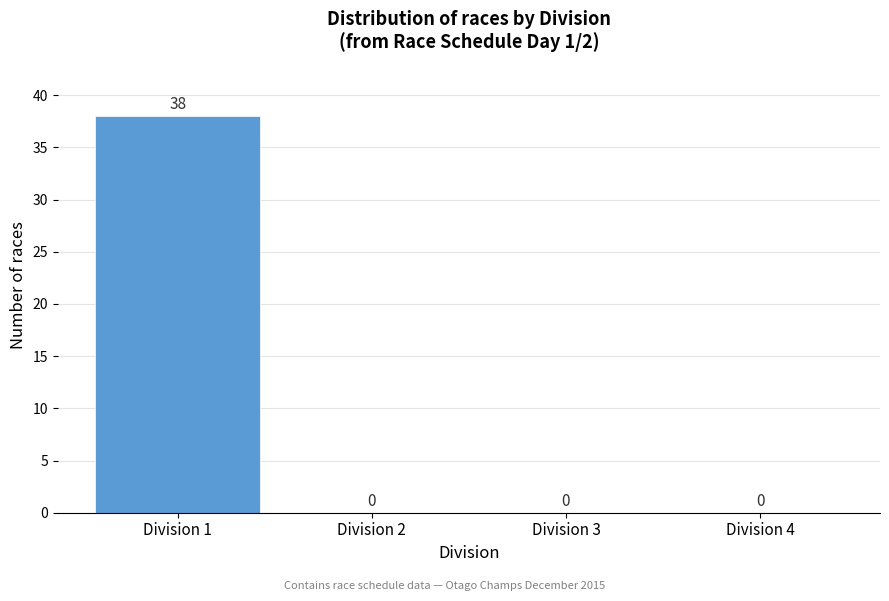

Reading right to left, extract all data points from this chart.

Division 4=0	Division 3=0	Division 2=0	Division 1=38